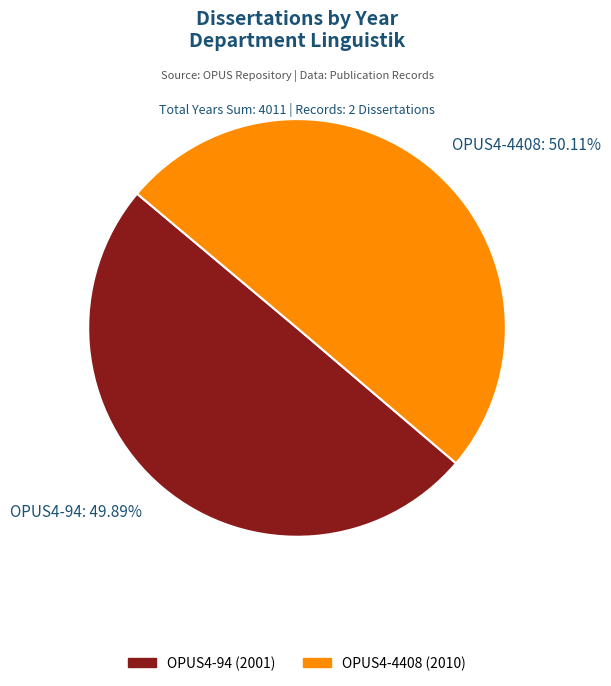

What is the ratio of the value at OPUS4-94 to the value at OPUS4-4408?

1.0